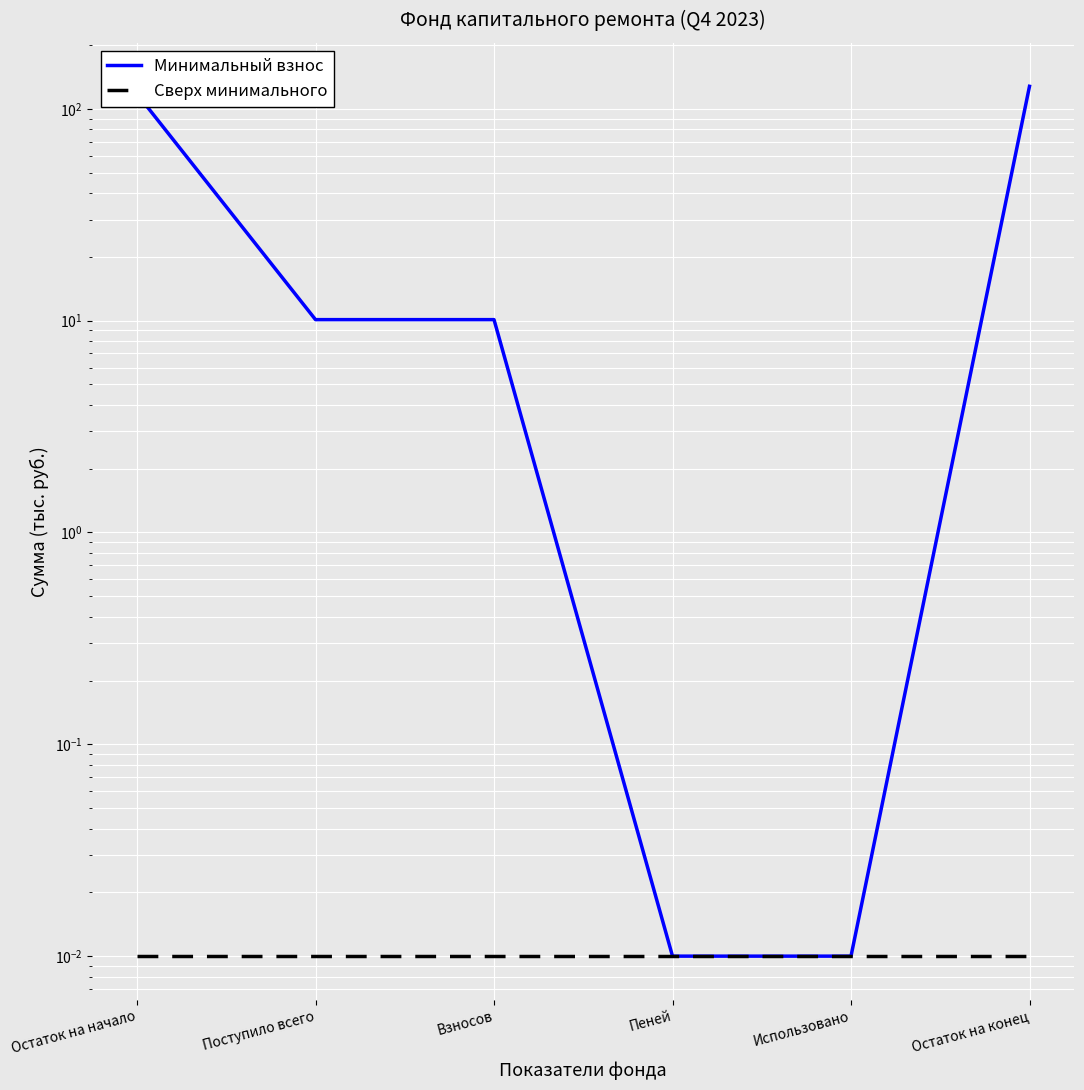

True or false: Сверх минимального and Минимальный взнос intersect in this chart.

False